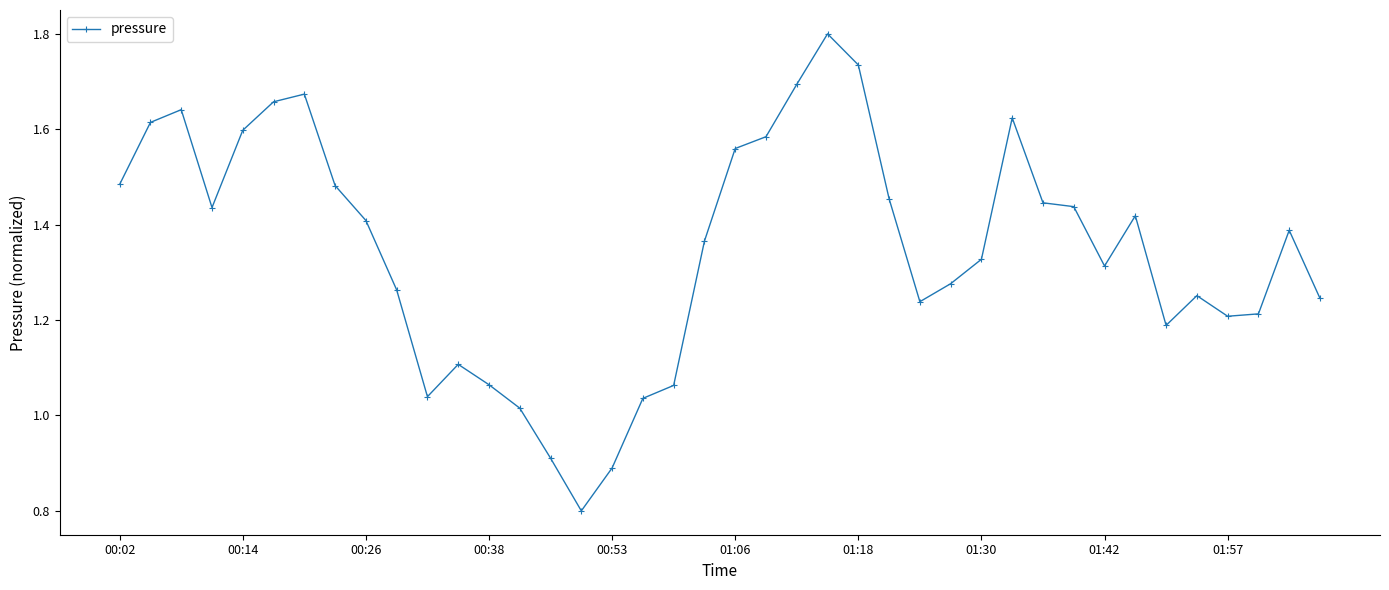

What is the sum of all values?

54.0